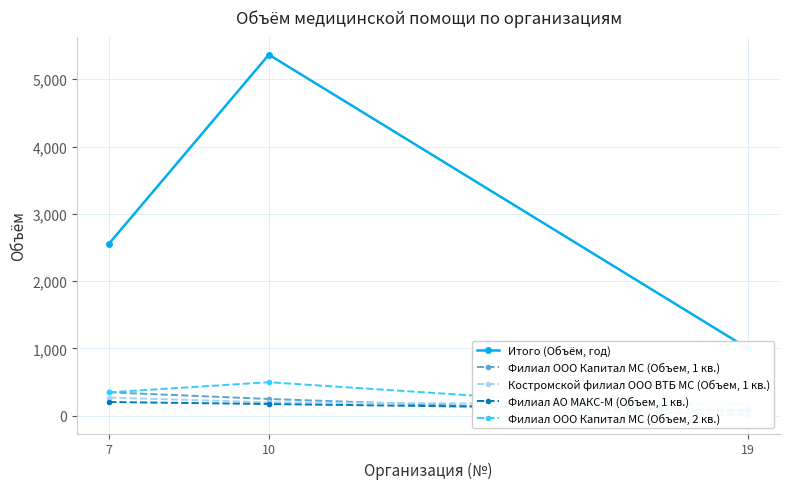

Is the value of Филиал ООО Капитал МС (Объем, 1 кв.) at 7 greater than the value of Филиал ООО Капитал МС (Объем, 2 кв.) at 7?

No